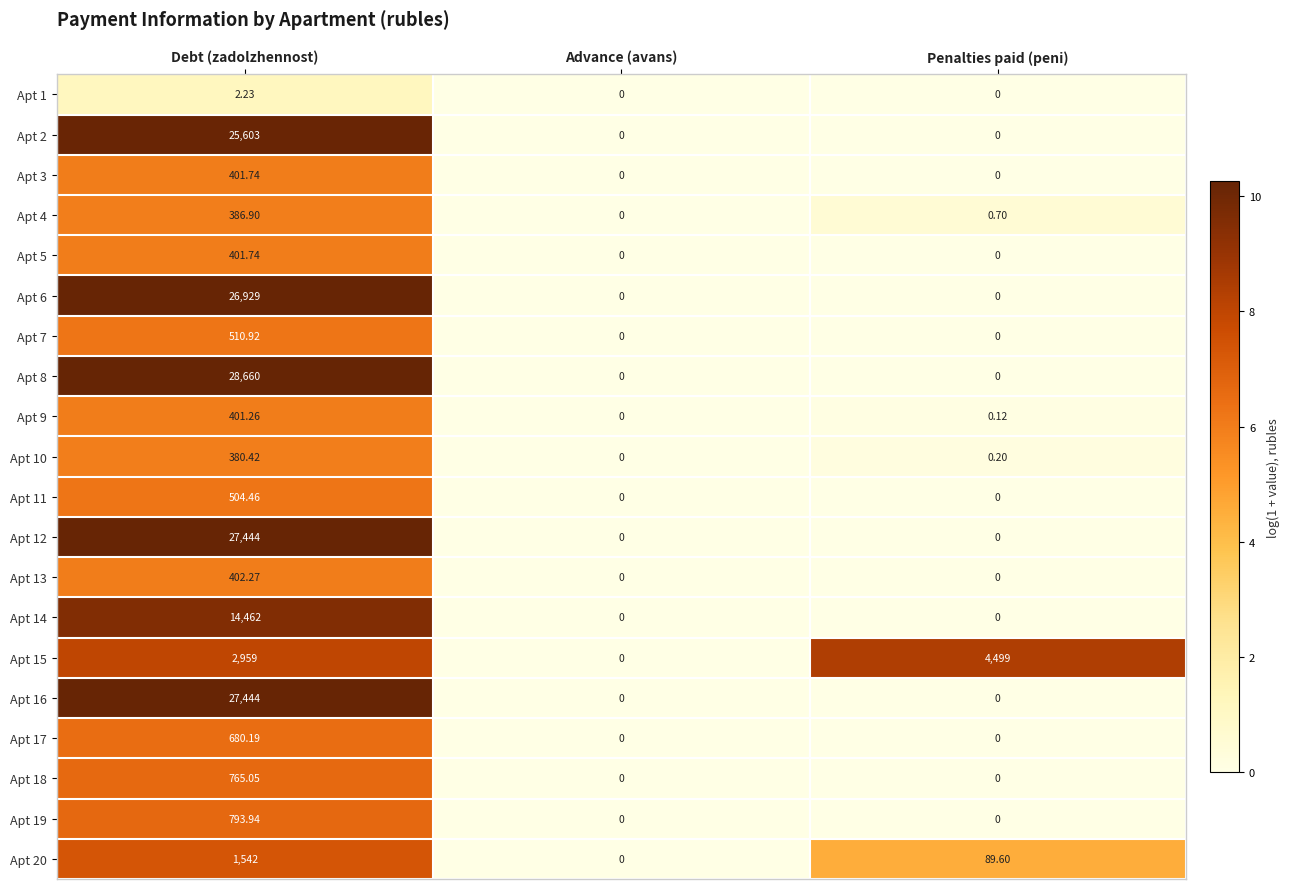

At which category is the sum across all series the highest?

Debt (zadolzhennost)